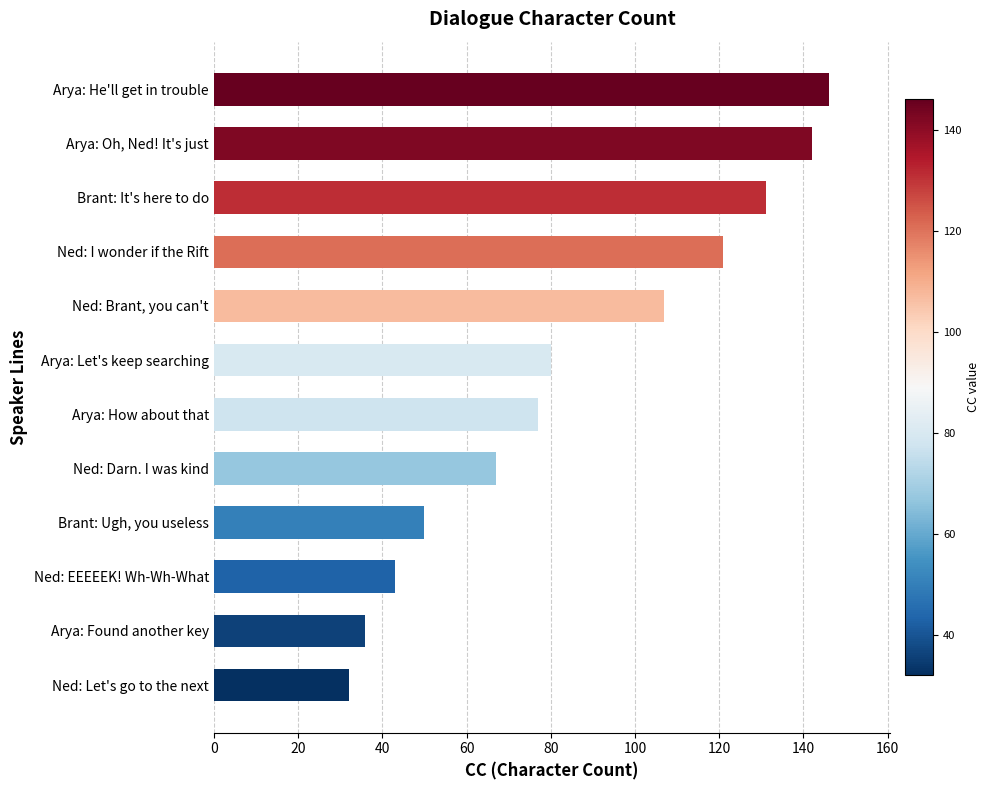

Reading bottom to top, transcribe all the data shown in this chart.

32	36	43	50	67	77	80	107	121	131	142	146